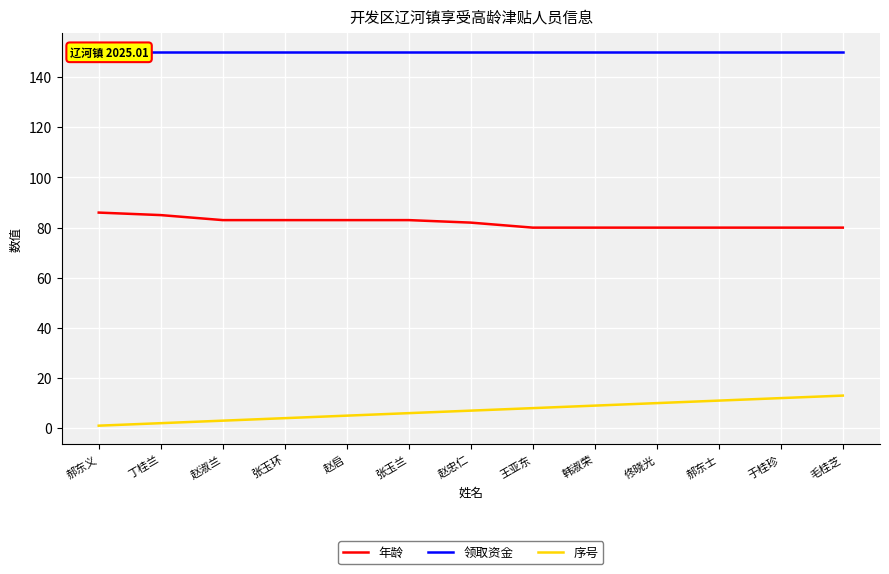

Is it true that 序号 equals 2 at 张玉兰?

False